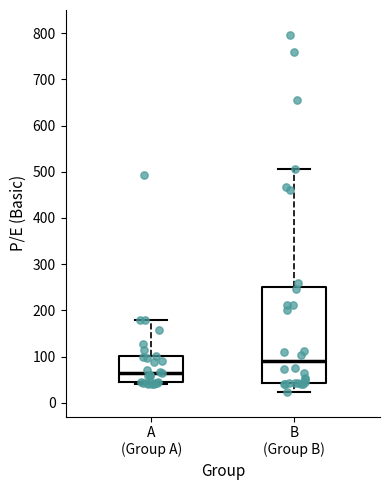

Reading left to right, read every box against the y-axis: the position of its median line, the range the box covers, and the ends of its whiskers. The values are not printed on the chart, so give them approximately, as read against the axis.

A (Group A): median 60, box 40 to 100, whiskers 40 to 180
B (Group B): median 90, box 40 to 250, whiskers 20 to 510